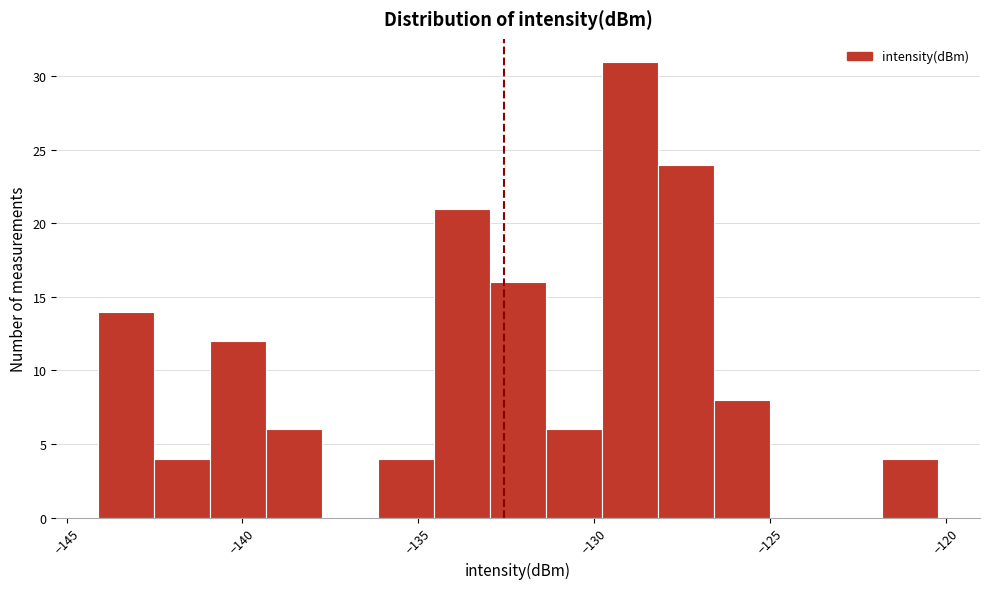

Read against the x-axis, roughly where is the centre of the tallest bar?

-129.0